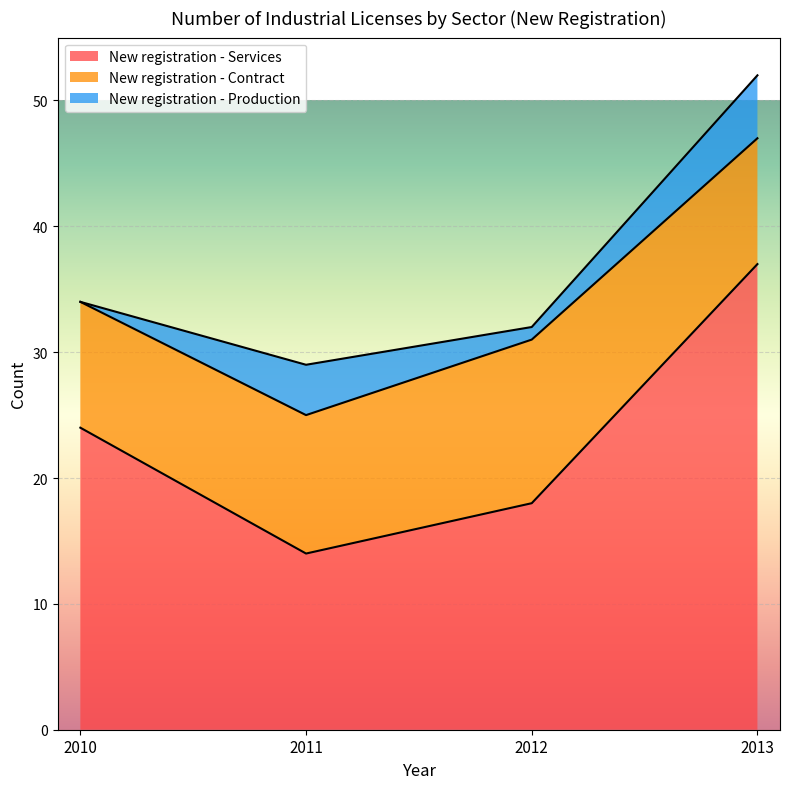

Where is the first local minimum for New registration - Production?

2012